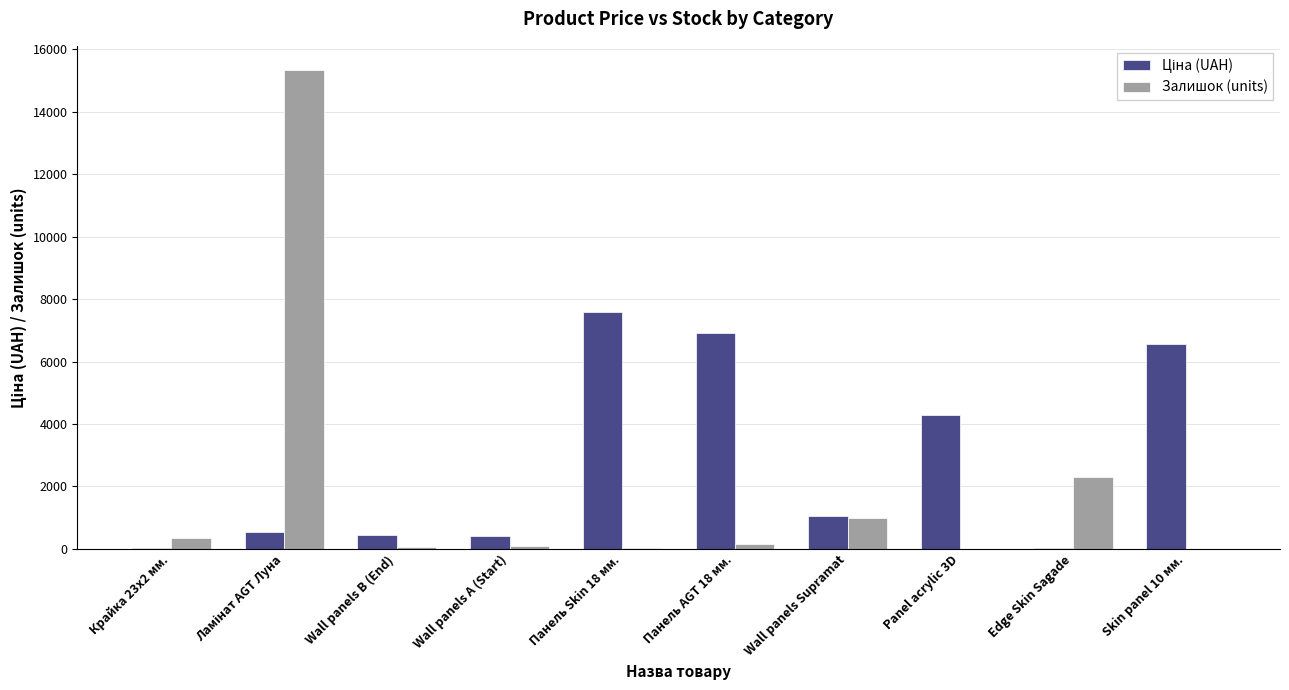

Between Wall panels А (Start) and Wall panels Supramat, which series saw the biggest shift?

Залишок (units)